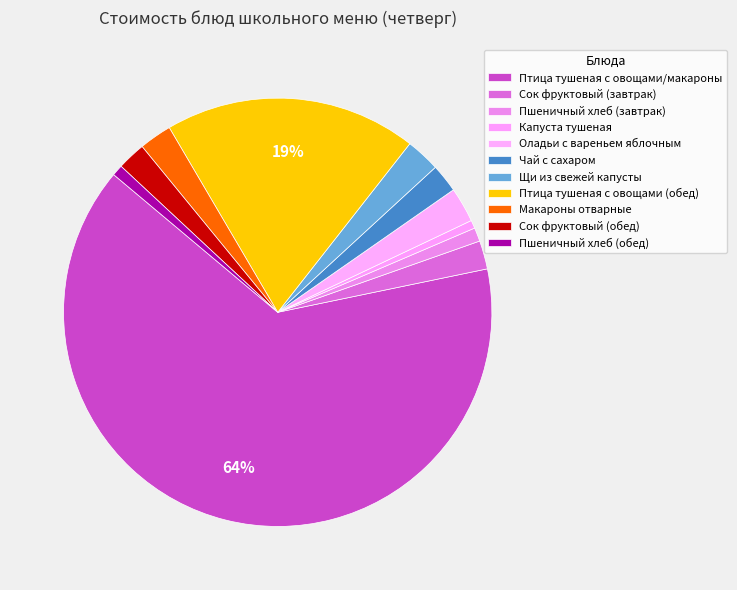

True or false: Щи из свежей капусты accounts for 1% of the total.

False